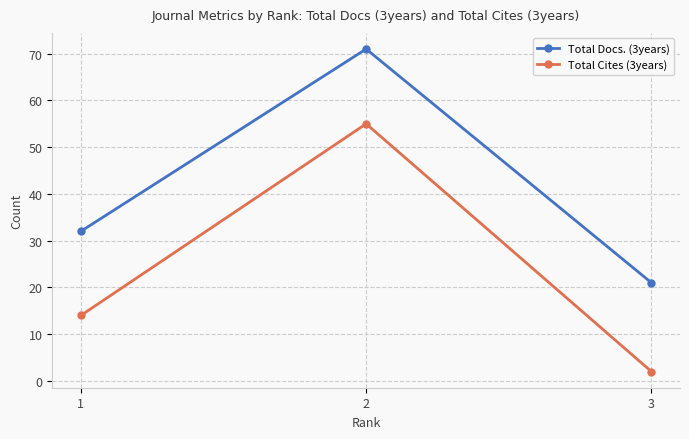

What are all the series names shown in the legend?

Total Docs. (3years), Total Cites (3years)